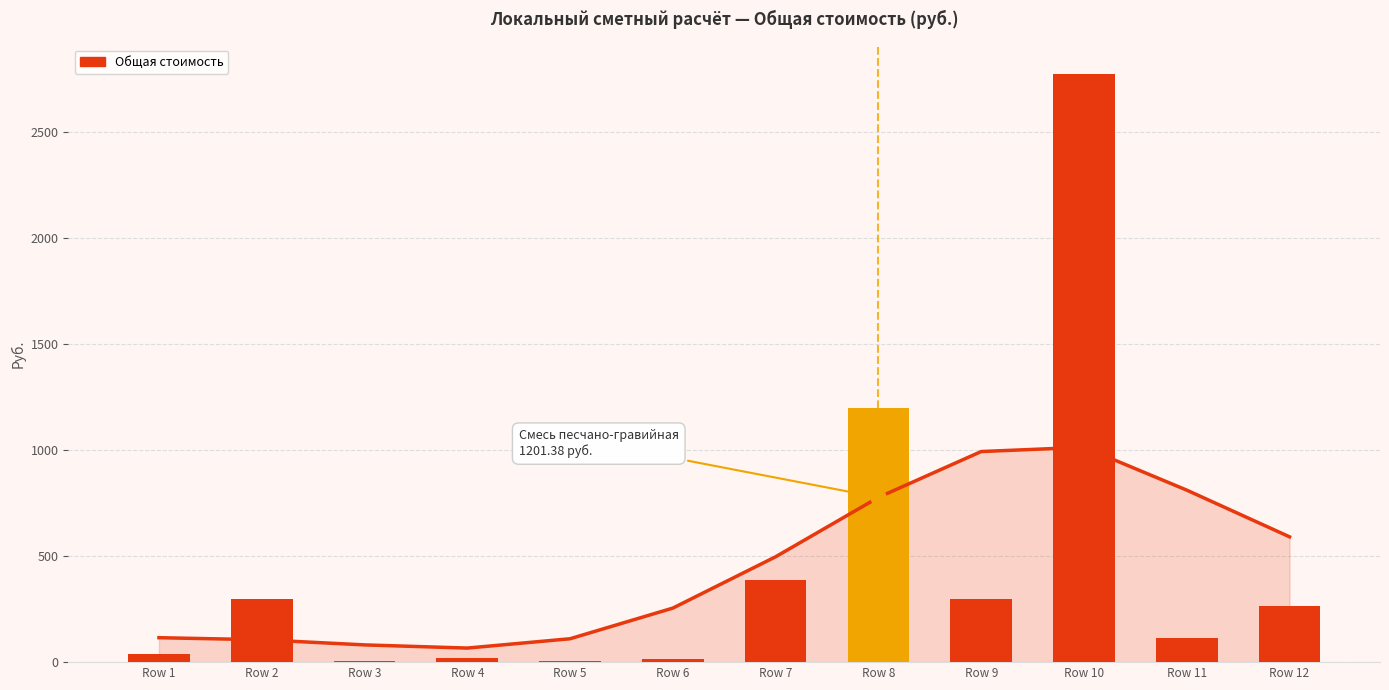

Which has a higher value, Row 9 or Row 3?

Row 9